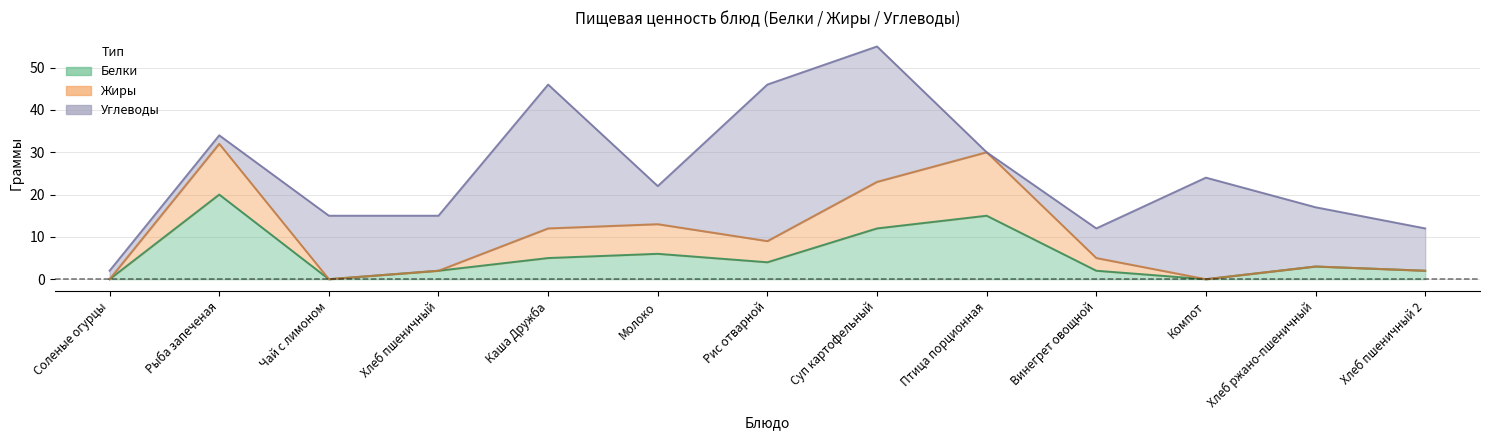

The value of Белки at Хлеб ржано-пшеничный is 2. True or false?

False